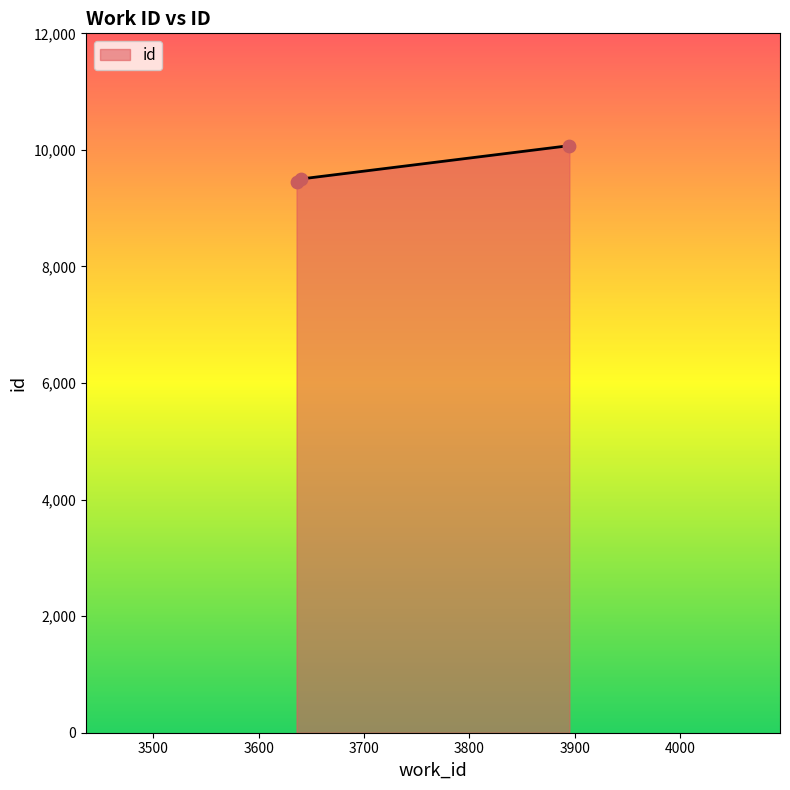

What is the greatest value displayed?

10073